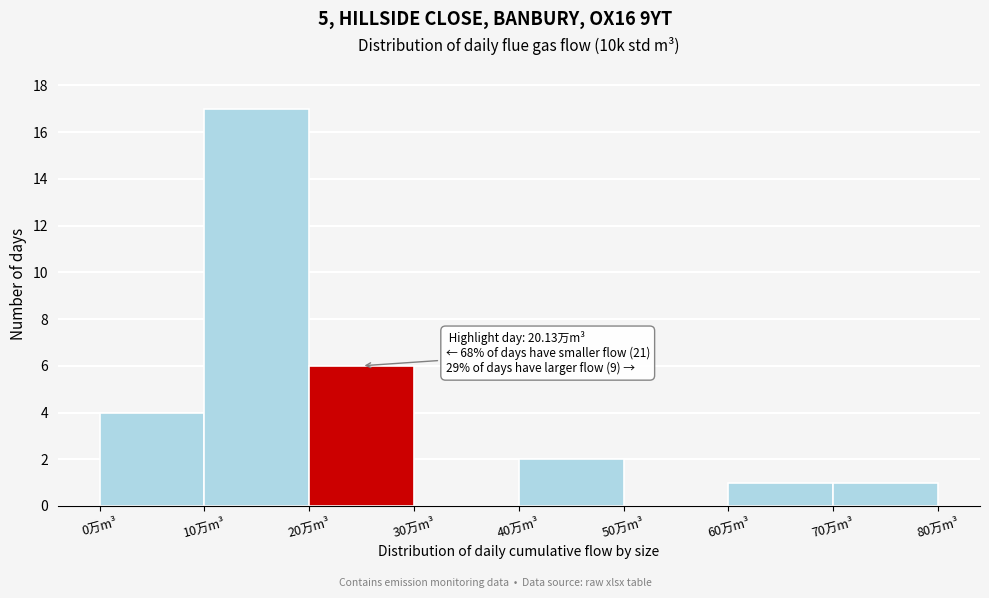

Over which range of the x-axis is the bar tallest?

10 to 20